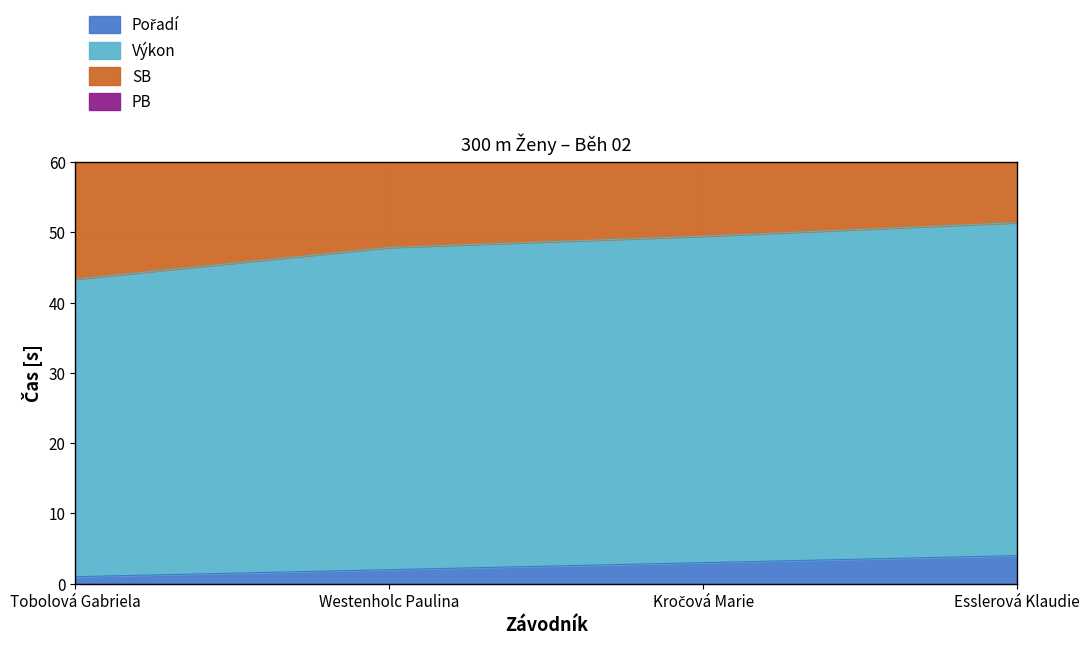

At which label does Výkon reach its minimum?

Tobolová Gabriela